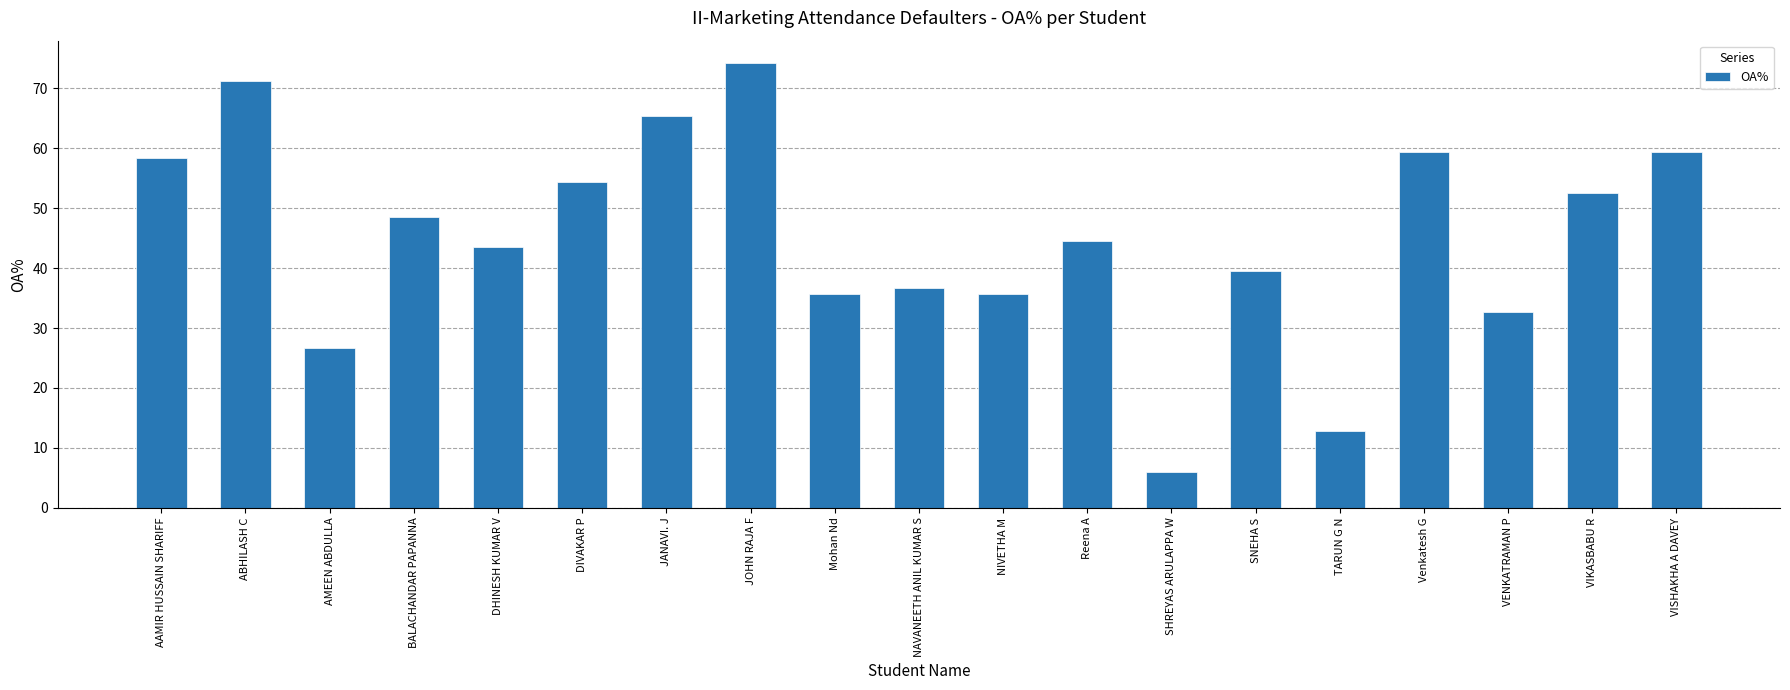

What is the difference between the values at Mohan Nd and Reena A?

8.9